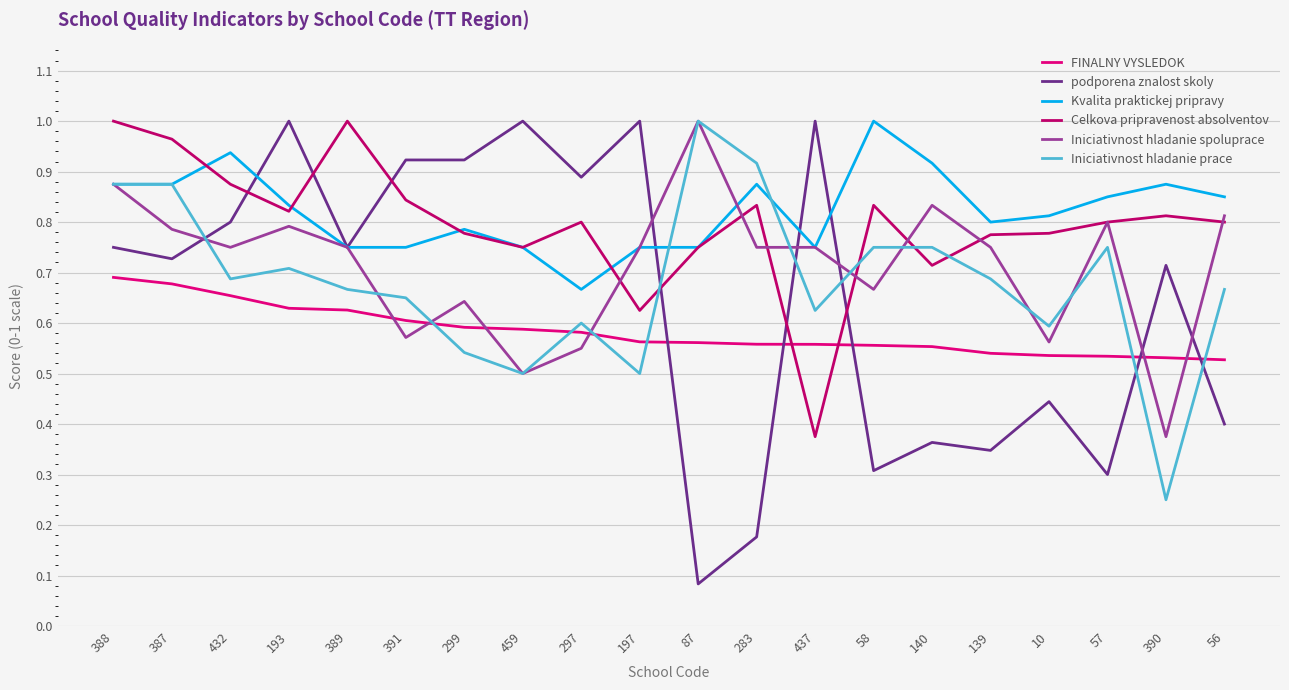

What are all the series names shown in the legend?

FINALNY VYSLEDOK, podporena znalost skoly, Kvalita praktickej pripravy, Celkova pripravenost absolventov, Iniciativnost hladanie spoluprace, Iniciativnost hladanie prace